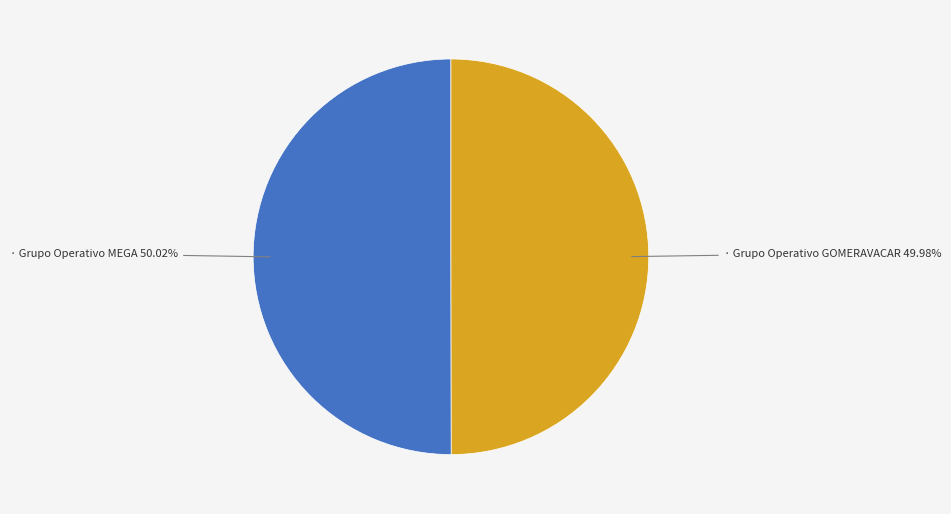

How many segments does this pie chart have?

2